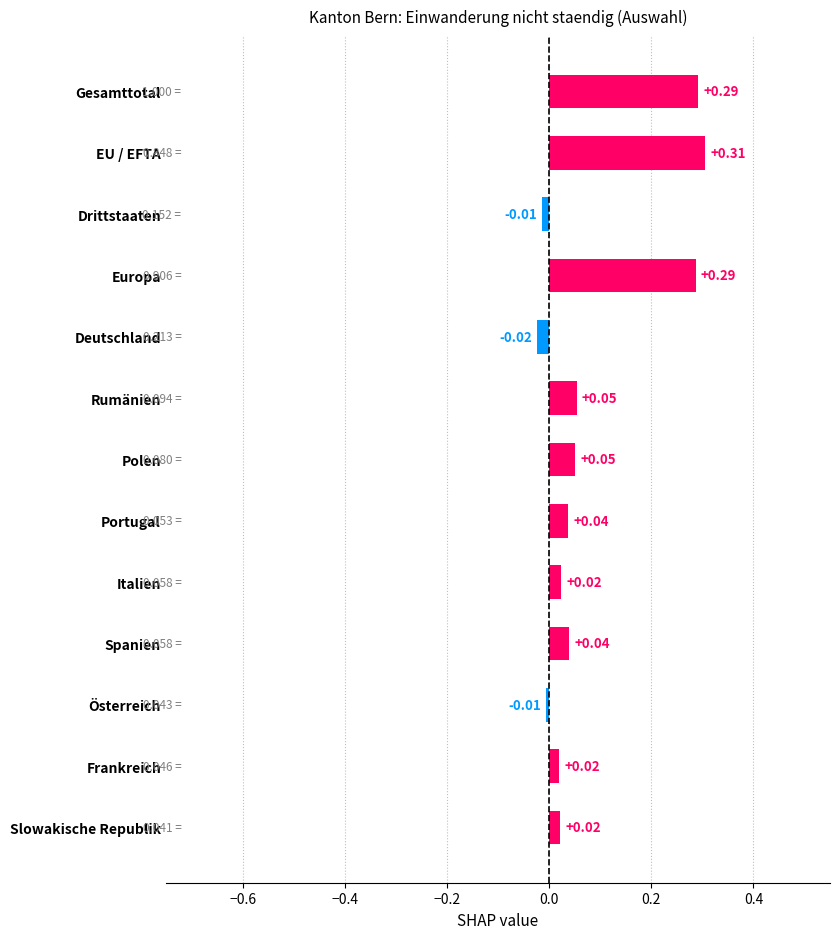

Which has a higher value, Slowakische Republik or Spanien?

Spanien